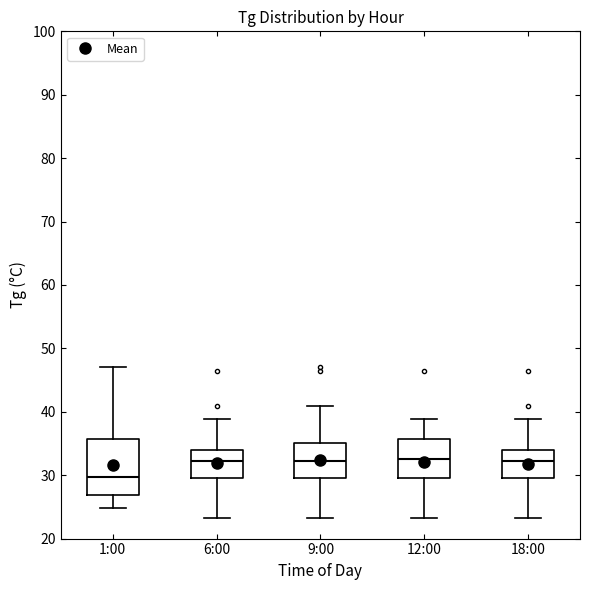

Reading left to right, transcribe this box plot: for each box, give where its median line is, the range the box spans, and where its two whiskers end, as read against the y-axis. The values are not printed on the chart, so give them approximately, as read against the axis.

1:00: median 30, box 27 to 36, whiskers 25 to 47
6:00: median 32, box 30 to 34, whiskers 23 to 39
9:00: median 32, box 30 to 35, whiskers 23 to 41
12:00: median 33, box 30 to 36, whiskers 23 to 39
18:00: median 32, box 30 to 34, whiskers 23 to 39